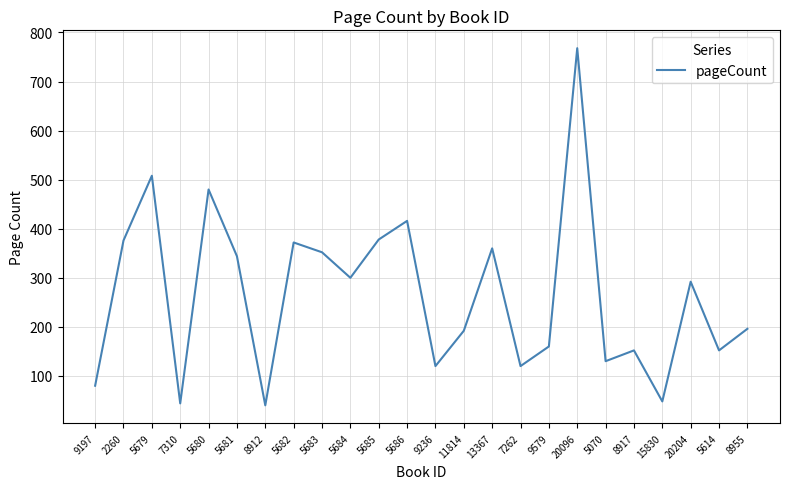

What position from the left is 15830?

21